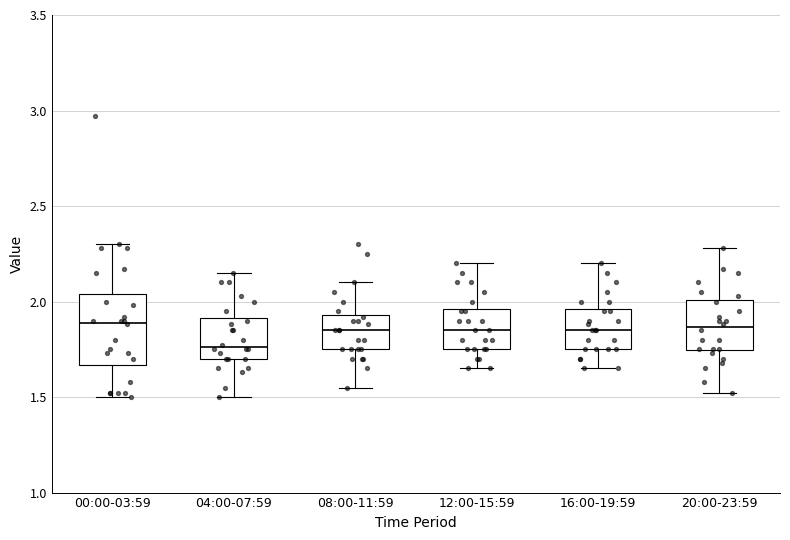

Where does the median line of the box for 16:00-19:59 sit on the y-axis? The values are not printed on the chart, so give them approximately, as read against the axis.

1.85